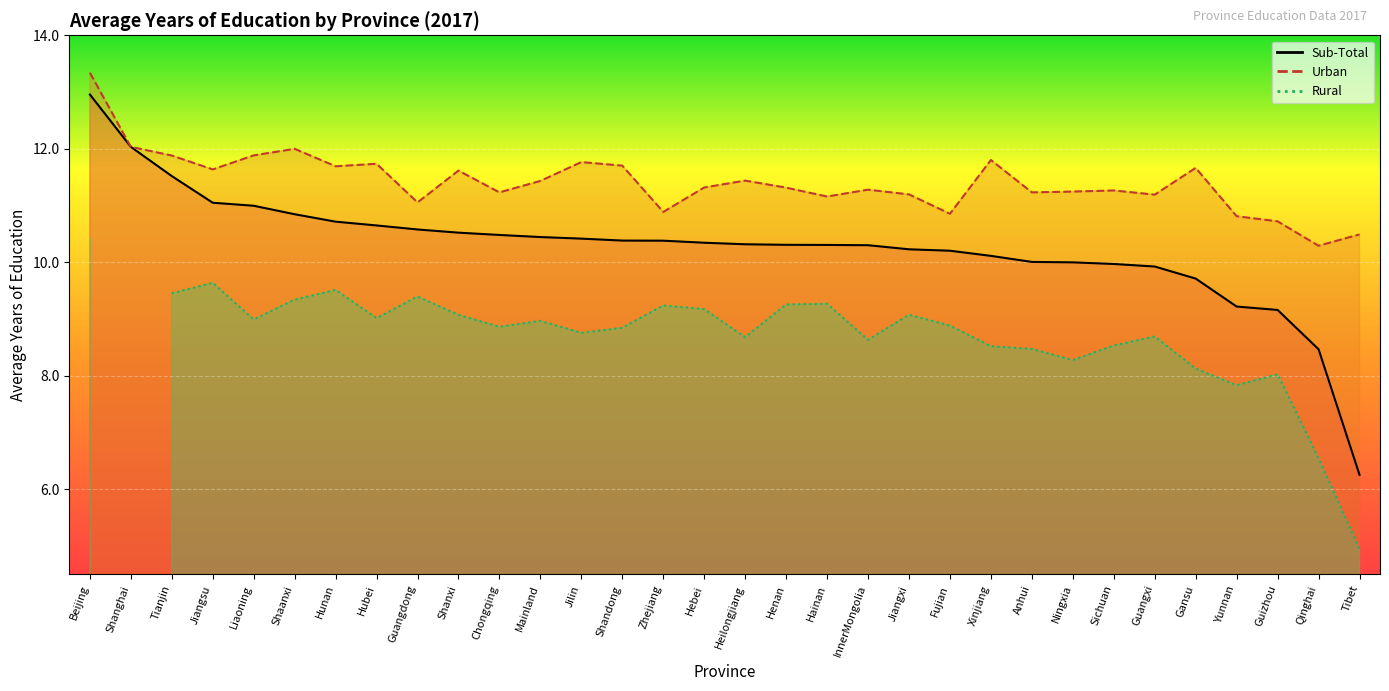

What is the spread (max minus min) of values at Beijing?

0.4